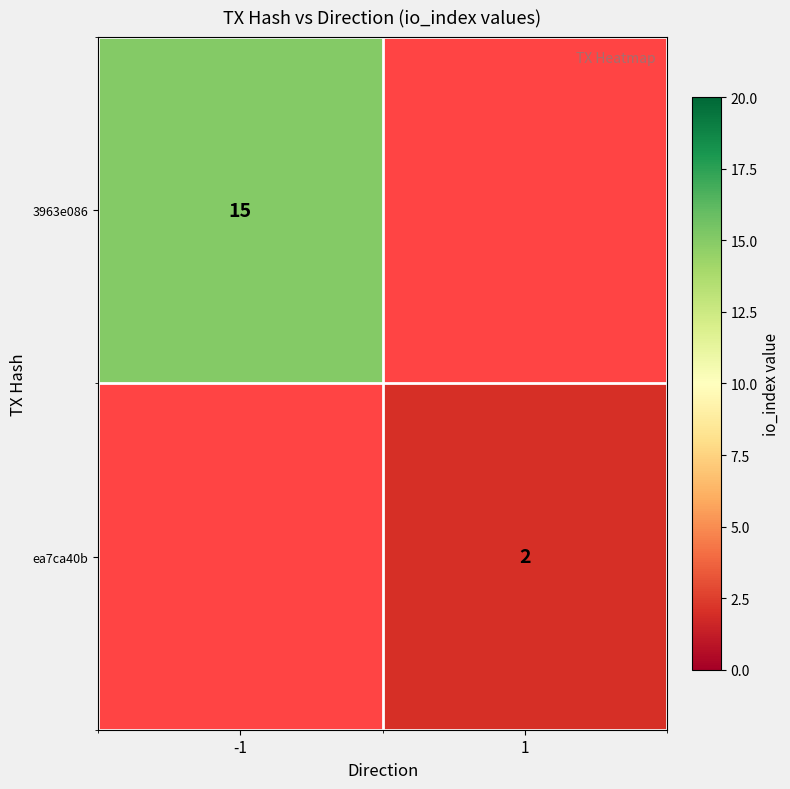

The ea7ca40b series shows 3 at 1. True or false?

False